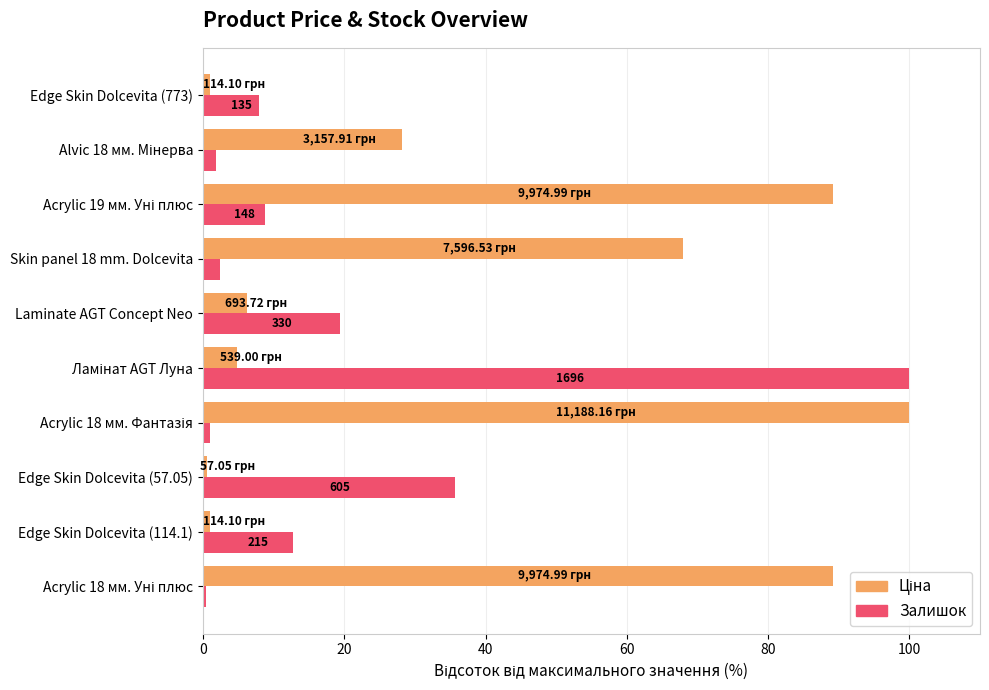

What is the smallest value displayed?

0.4